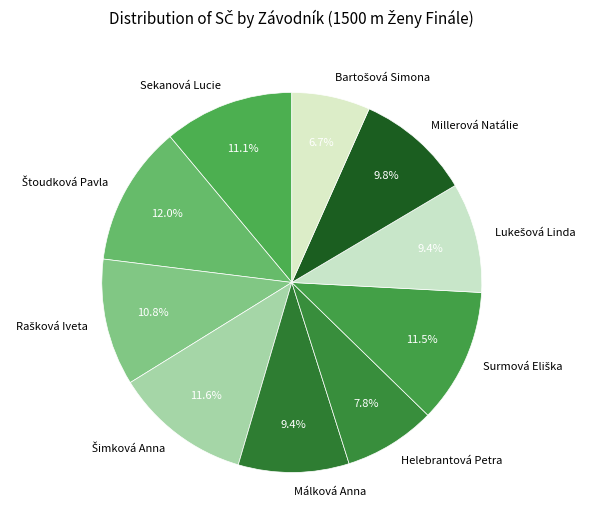

Is there any slice that represents more than half of the pie?

No